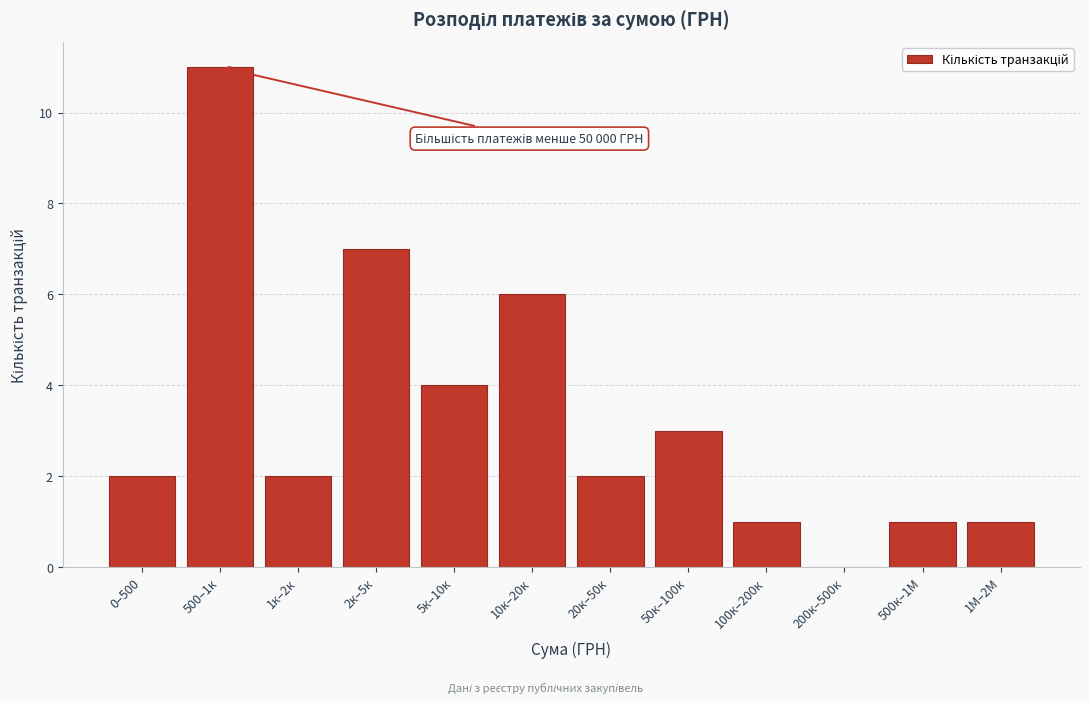

Reading left to right, what are all the values shown in this chart?

0–500=2	500–1к=11	1к–2к=2	2к–5к=7	5к–10к=4	10к–20к=6	20к–50к=2	50к–100к=3	100к–200к=1	200к–500к=0	500к–1М=1	1М–2М=1